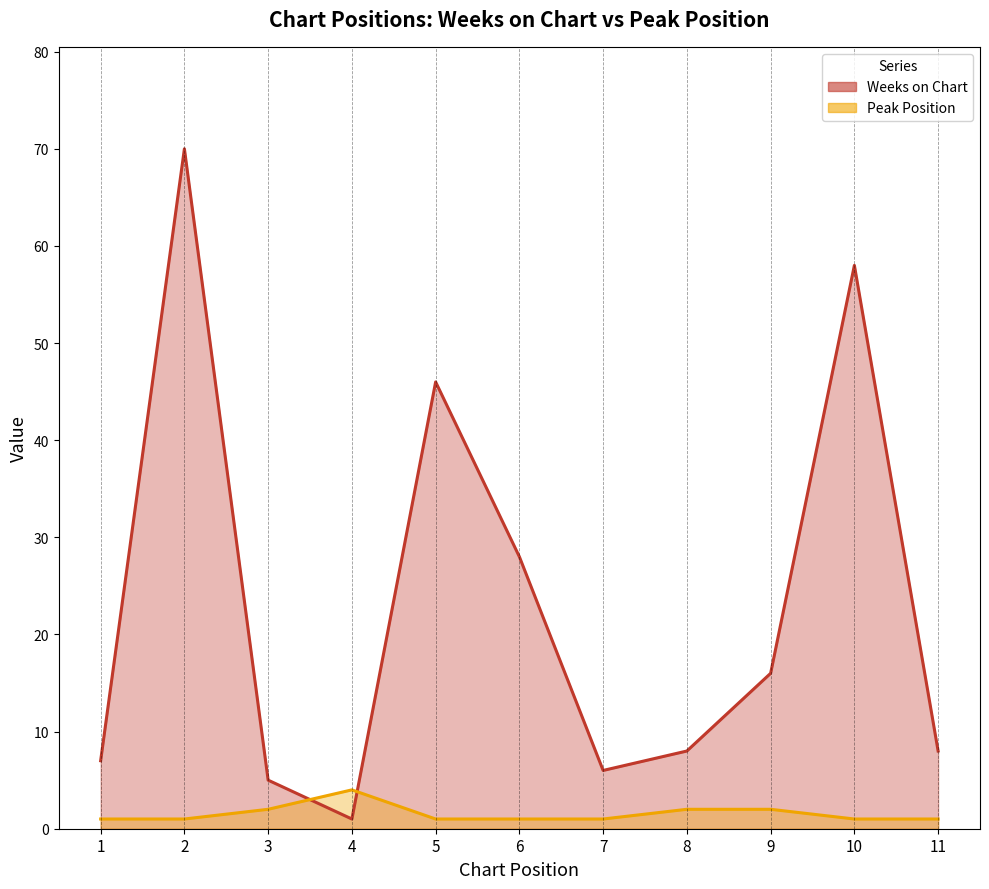

The Peak Position series shows 2 at 3. True or false?

True